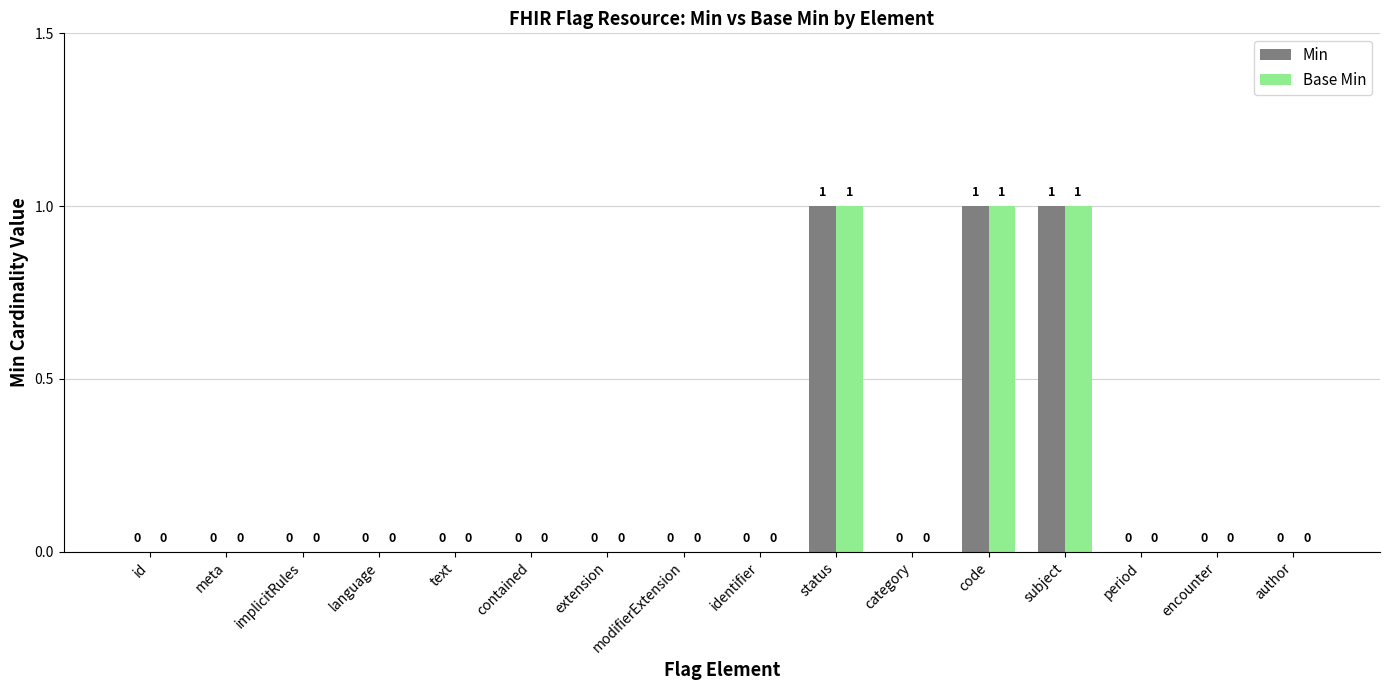

Reading left to right, list all the values displayed in this chart.

Min: 0	0	0	0	0	0	0	0	0	1	0	1	1	0	0	0
Base Min: 0	0	0	0	0	0	0	0	0	1	0	1	1	0	0	0